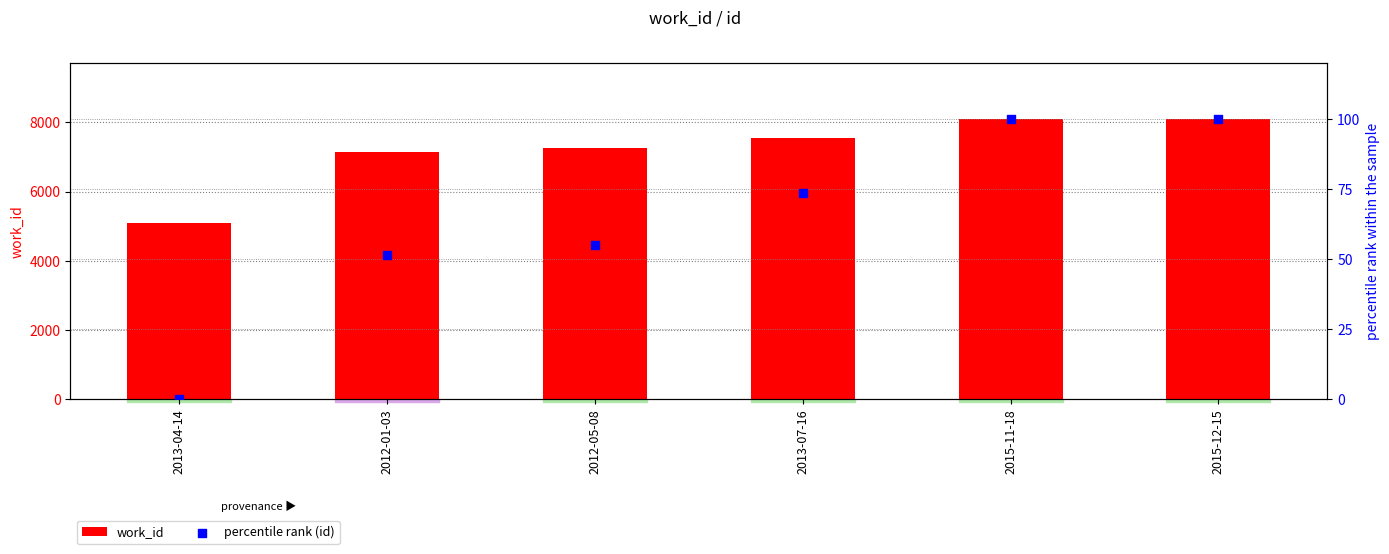

Which series has the largest total across all categories?

work_id